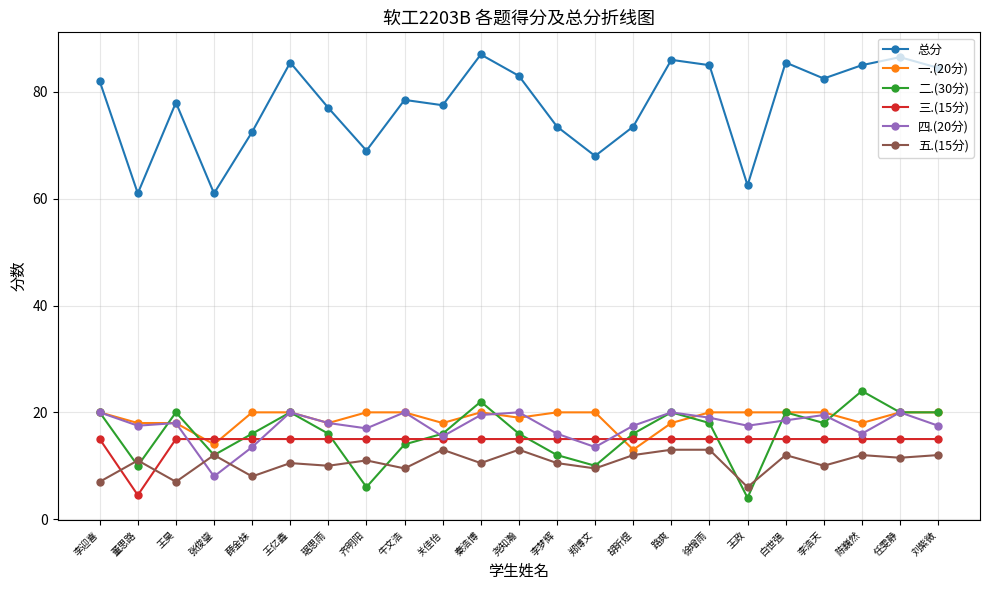

Reading left to right, what are all the values shown in this chart?

总分: 李迎喜=82.0	董思路=61.0	王昊=78.0	张俊鋆=61.0	薛金妹=72.5	王亿鑫=85.5	琚思雨=77.0	齐明阳=69.0	牛文浩=78.5	关佳怡=77.5	秦浩博=87.0	尧知瀚=83.0	李梦辉=73.5	郑博文=68.0	胡昕煜=73.5	路爽=86.0	徐增雨=85.0	王政=62.5	白世强=85.5	李浩天=82.5	陈巍然=85.0	任雯静=86.5	刘紫微=84.5
一.(20分): 李迎喜=20.0	董思路=18.0	王昊=18.0	张俊鋆=14.0	薛金妹=20.0	王亿鑫=20.0	琚思雨=18.0	齐明阳=20.0	牛文浩=20.0	关佳怡=18.0	秦浩博=20.0	尧知瀚=19.0	李梦辉=20.0	郑博文=20.0	胡昕煜=13.0	路爽=18.0	徐增雨=20.0	王政=20.0	白世强=20.0	李浩天=20.0	陈巍然=18.0	任雯静=20.0	刘紫微=20.0
二.(30分): 李迎喜=20.0	董思路=10.0	王昊=20.0	张俊鋆=12.0	薛金妹=16.0	王亿鑫=20.0	琚思雨=16.0	齐明阳=6.0	牛文浩=14.0	关佳怡=16.0	秦浩博=22.0	尧知瀚=16.0	李梦辉=12.0	郑博文=10.0	胡昕煜=16.0	路爽=20.0	徐增雨=18.0	王政=4.0	白世强=20.0	李浩天=18.0	陈巍然=24.0	任雯静=20.0	刘紫微=20.0
三.(15分): 李迎喜=15.0	董思路=4.5	王昊=15.0	张俊鋆=15.0	薛金妹=15.0	王亿鑫=15.0	琚思雨=15.0	齐明阳=15.0	牛文浩=15.0	关佳怡=15.0	秦浩博=15.0	尧知瀚=15.0	李梦辉=15.0	郑博文=15.0	胡昕煜=15.0	路爽=15.0	徐增雨=15.0	王政=15.0	白世强=15.0	李浩天=15.0	陈巍然=15.0	任雯静=15.0	刘紫微=15.0
四.(20分): 李迎喜=20.0	董思路=17.5	王昊=18.0	张俊鋆=8.0	薛金妹=13.5	王亿鑫=20.0	琚思雨=18.0	齐明阳=17.0	牛文浩=20.0	关佳怡=15.5	秦浩博=19.5	尧知瀚=20.0	李梦辉=16.0	郑博文=13.5	胡昕煜=17.5	路爽=20.0	徐增雨=19.0	王政=17.5	白世强=18.5	李浩天=19.5	陈巍然=16.0	任雯静=20.0	刘紫微=17.5
五.(15分): 李迎喜=7.0	董思路=11.0	王昊=7.0	张俊鋆=12.0	薛金妹=8.0	王亿鑫=10.5	琚思雨=10.0	齐明阳=11.0	牛文浩=9.5	关佳怡=13.0	秦浩博=10.5	尧知瀚=13.0	李梦辉=10.5	郑博文=9.5	胡昕煜=12.0	路爽=13.0	徐增雨=13.0	王政=6.0	白世强=12.0	李浩天=10.0	陈巍然=12.0	任雯静=11.5	刘紫微=12.0